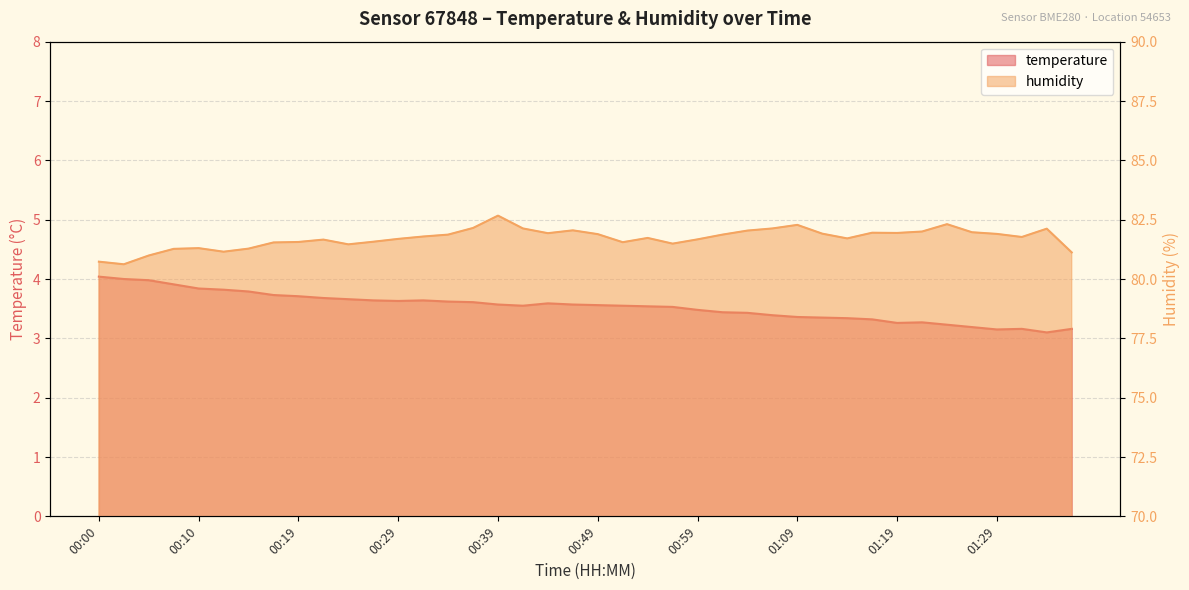

Reading right to left, list all the values displayed in this chart.

temperature: 01:36=3.2	01:34=3.1	01:32=3.2	01:29=3.1	01:27=3.2	01:24=3.2	01:22=3.3	01:19=3.3	01:16=3.3	01:14=3.3	01:11=3.4	01:09=3.4	01:07=3.4	01:04=3.4	01:01=3.4	00:59=3.5	00:57=3.5	00:54=3.5	00:52=3.5	00:49=3.6	00:47=3.6	00:44=3.6	00:41=3.5	00:39=3.6	00:36=3.6	00:34=3.6	00:31=3.6	00:29=3.6	00:27=3.6	00:24=3.7	00:22=3.7	00:19=3.7	00:17=3.7	00:15=3.8	00:12=3.8	00:10=3.8	00:07=3.9	00:05=4.0	00:02=4.0	00:00=4.0
humidity: 01:36=81.1	01:34=82.1	01:32=81.8	01:29=81.9	01:27=82.0	01:24=82.3	01:22=82.0	01:19=81.9	01:16=82.0	01:14=81.7	01:11=81.9	01:09=82.3	01:07=82.1	01:04=82.0	01:01=81.9	00:59=81.7	00:57=81.5	00:54=81.7	00:52=81.5	00:49=81.9	00:47=82.0	00:44=81.9	00:41=82.1	00:39=82.7	00:36=82.2	00:34=81.9	00:31=81.8	00:29=81.7	00:27=81.6	00:24=81.5	00:22=81.7	00:19=81.6	00:17=81.5	00:15=81.3	00:12=81.2	00:10=81.3	00:07=81.3	00:05=81.0	00:02=80.6	00:00=80.7